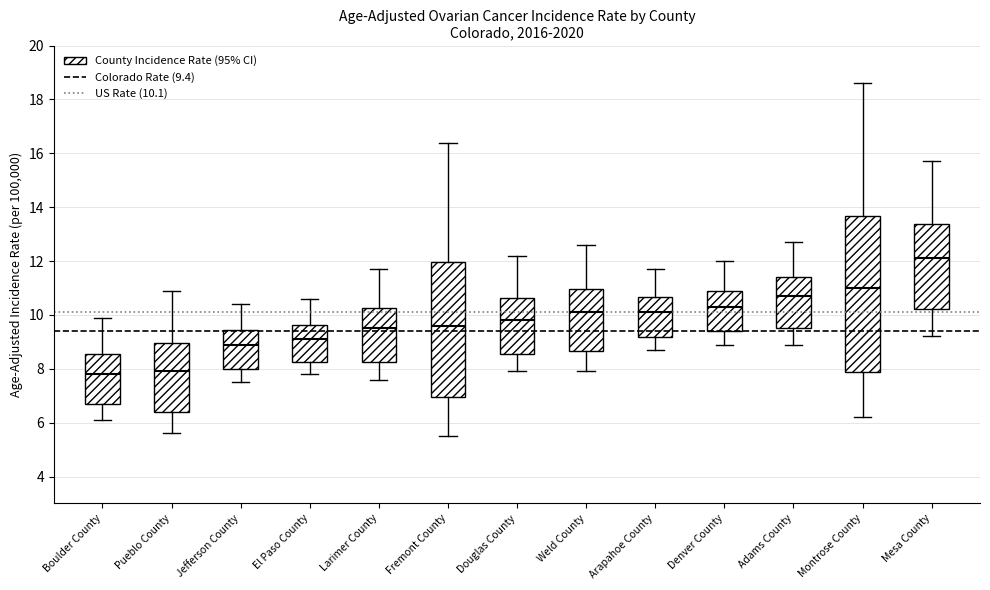

Reading left to right, read every box against the y-axis: the position of its median line, the range the box covers, and the ends of its whiskers. The values are not printed on the chart, so give them approximately, as read against the axis.

Boulder County: median 7.8, box 6.6 to 8.6, whiskers 6.2 to 10.0
Pueblo County: median 8.0, box 6.4 to 9.0, whiskers 5.6 to 11.0
Jefferson County: median 9.0, box 8.0 to 9.4, whiskers 7.6 to 10.4
El Paso County: median 9.2, box 8.2 to 9.6, whiskers 7.8 to 10.6
Larimer County: median 9.6, box 8.2 to 10.2, whiskers 7.6 to 11.8
Fremont County: median 9.6, box 7.0 to 12.0, whiskers 5.6 to 16.4
Douglas County: median 9.8, box 8.6 to 10.6, whiskers 8.0 to 12.2
Weld County: median 10.2, box 8.6 to 11.0, whiskers 8.0 to 12.6
Arapahoe County: median 10.2, box 9.2 to 10.6, whiskers 8.8 to 11.8
Denver County: median 10.4, box 9.4 to 10.8, whiskers 9.0 to 12.0
Adams County: median 10.8, box 9.6 to 11.4, whiskers 9.0 to 12.8
Montrose County: median 11.0, box 7.8 to 13.6, whiskers 6.2 to 18.6
Mesa County: median 12.2, box 10.2 to 13.4, whiskers 9.2 to 15.8